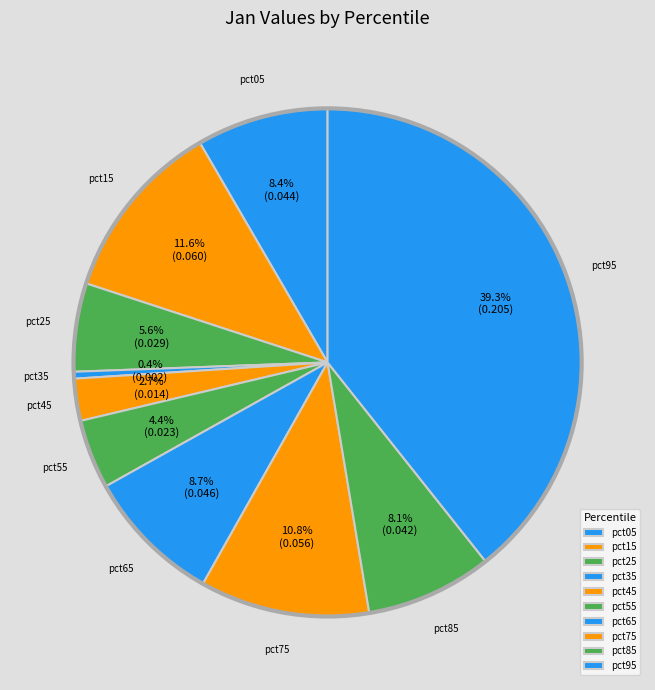

To the nearest percent, what is the combined percentage of pct85 and pct95?

47%